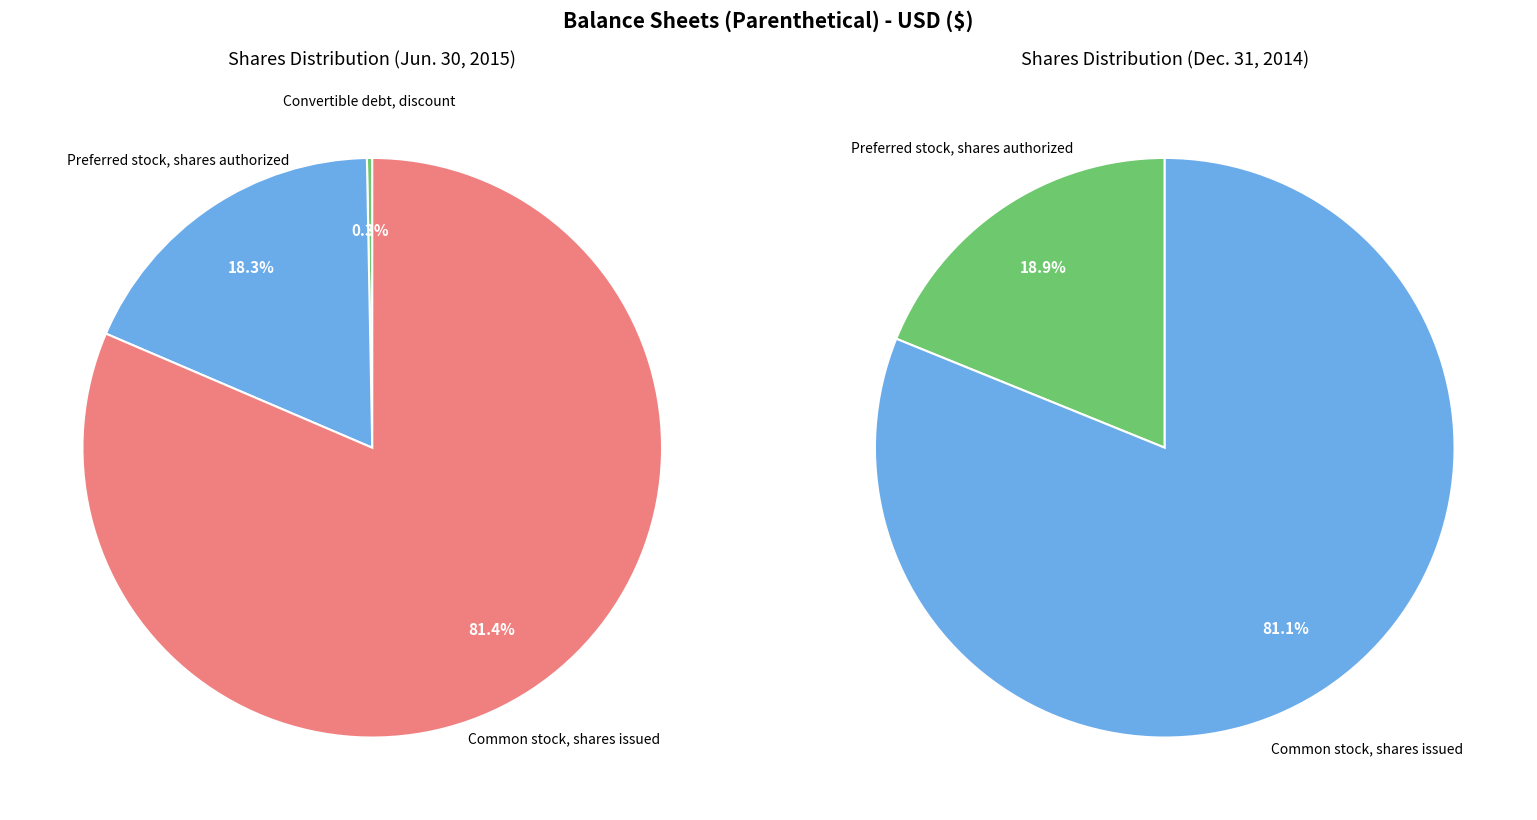

Between Convertible debt, discount and Preferred stock, shares authorized, which is larger?

Preferred stock, shares authorized